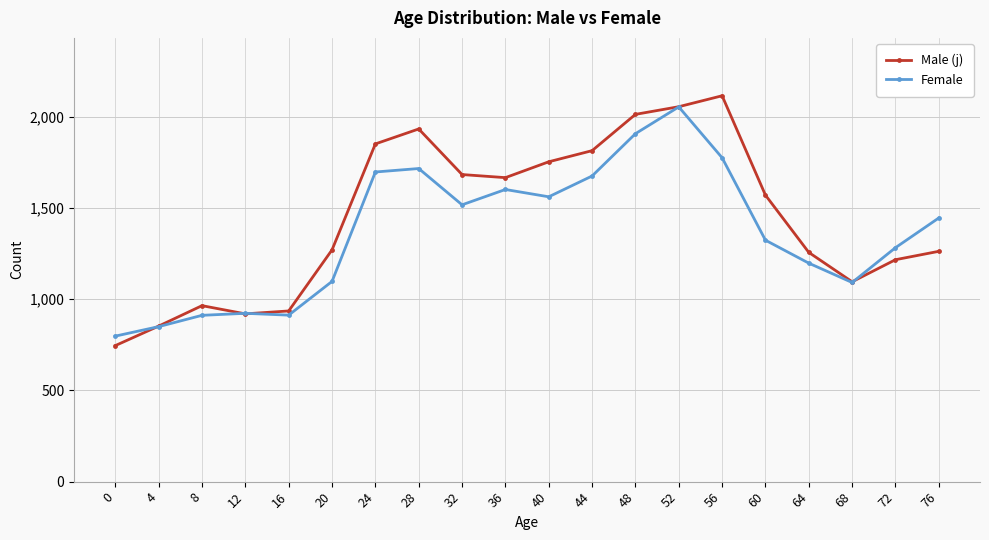

Between 0 and 60, which series saw the biggest shift?

Male (j)